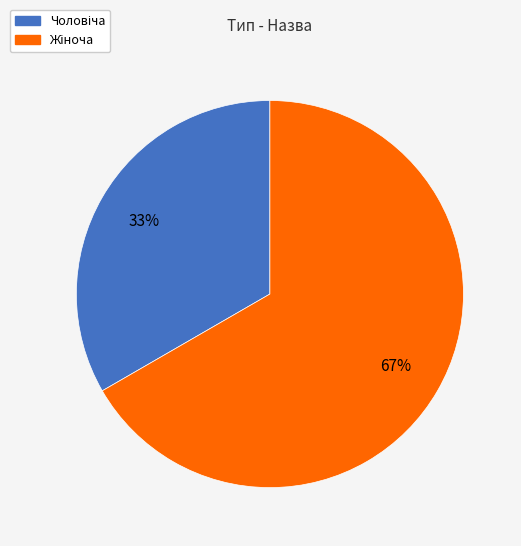

Does any single category account for the majority?

Yes